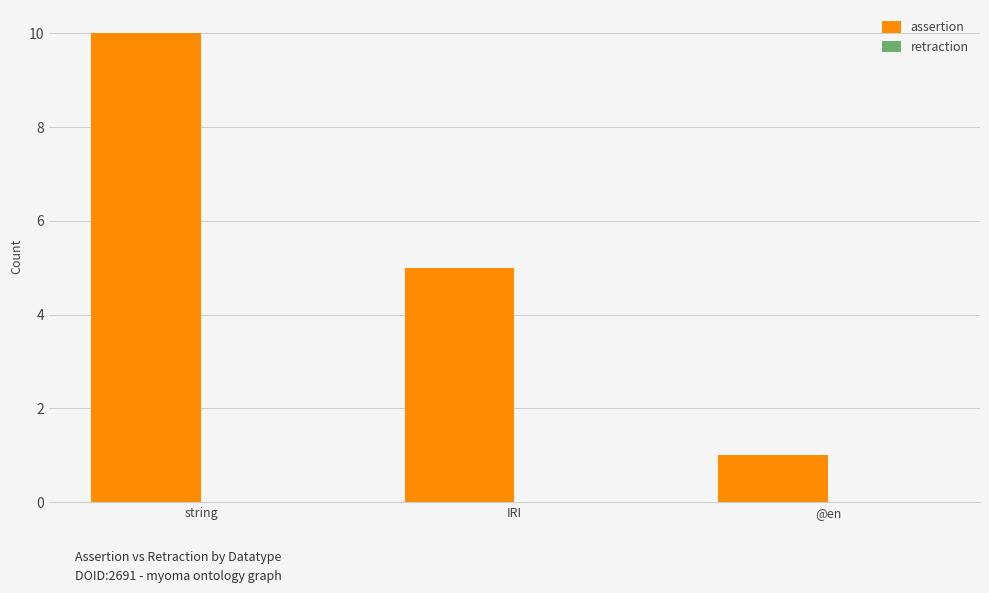

Reading right to left, extract all data points from this chart.

1	5	10